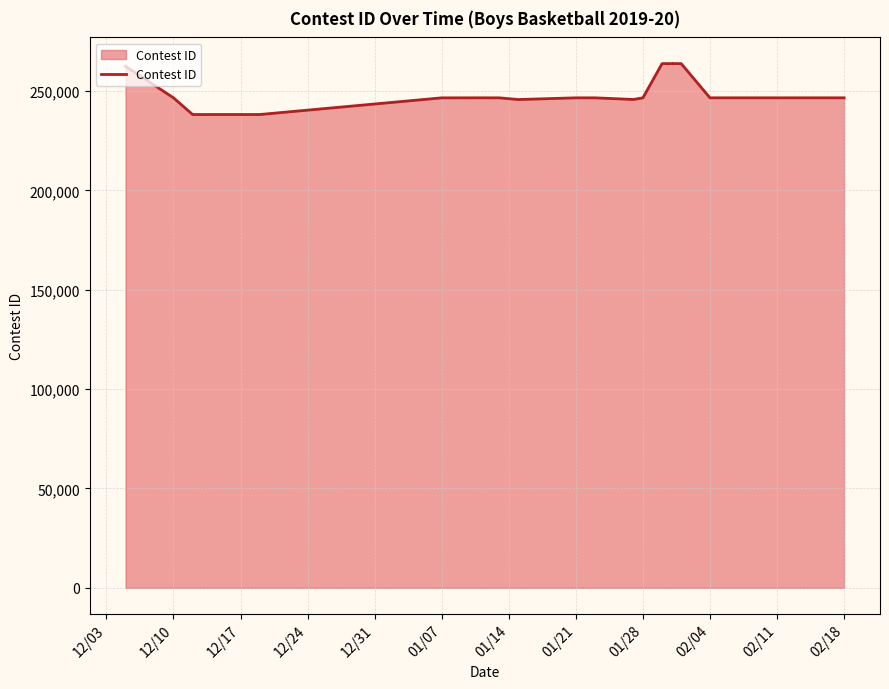

How many lines are shown in the chart?

1